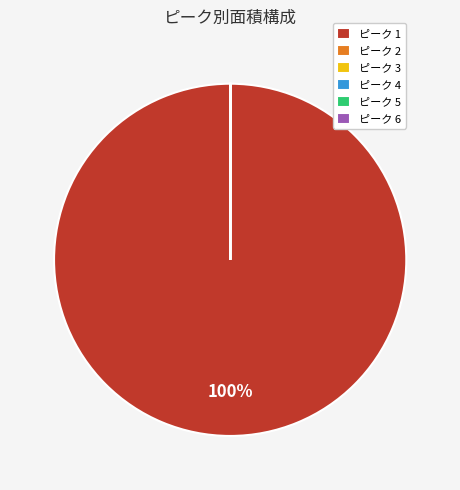

Is it true that ピーク 1 is 100% of the pie?

True